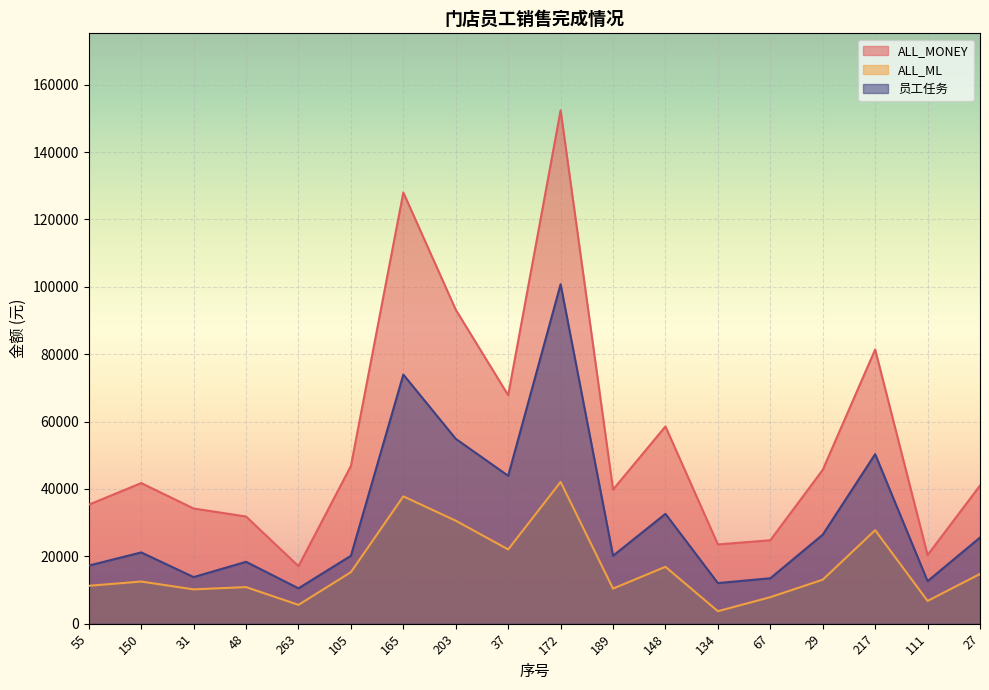

Rank the categories by ALL_ML value from lowest to highest.

134, 263, 111, 67, 31, 189, 48, 55, 150, 29, 27, 105, 148, 37, 217, 203, 165, 172